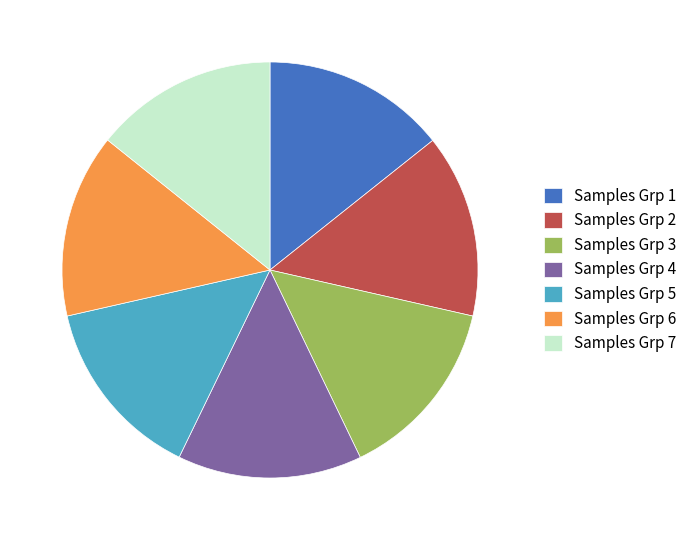

How many segments does this pie chart have?

7